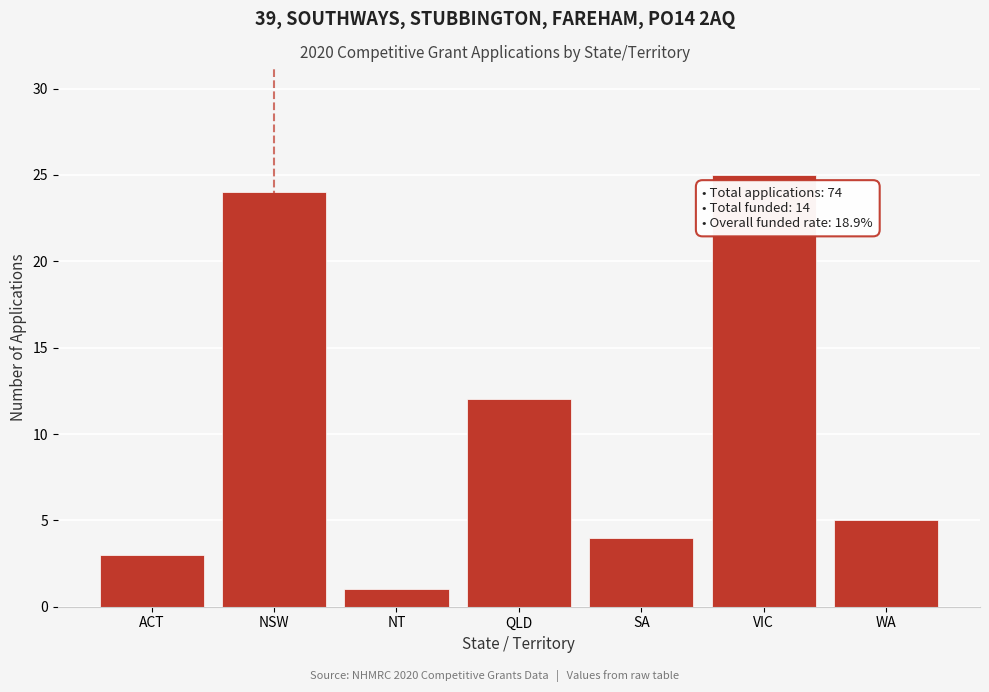

Reading left to right, what are all the values shown in this chart?

ACT=3	NSW=24	NT=1	QLD=12	SA=4	VIC=25	WA=5